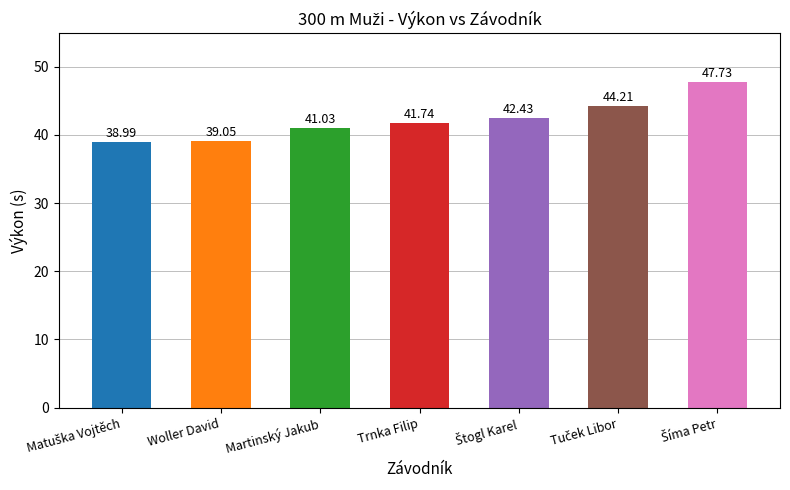

The chart shows a value of 69.2 at Woller David. True or false?

False